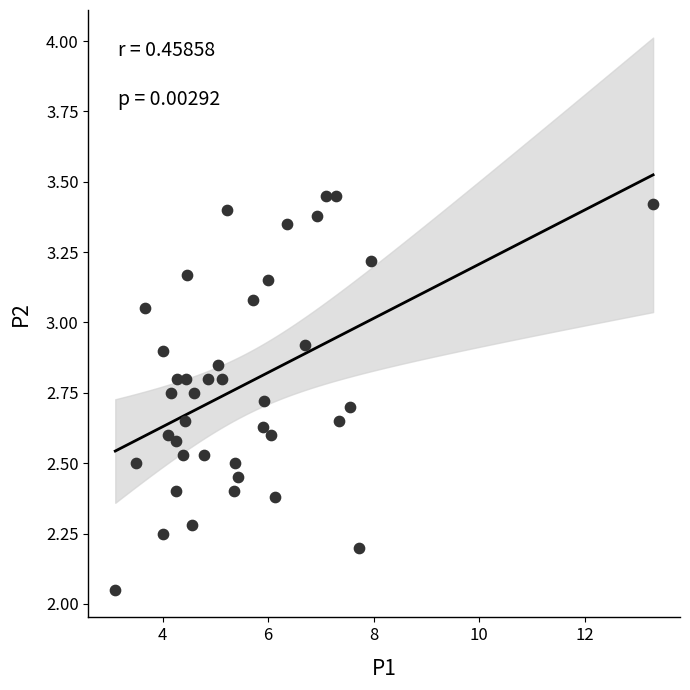

What is the range of Y values (max minus min)?

1.4